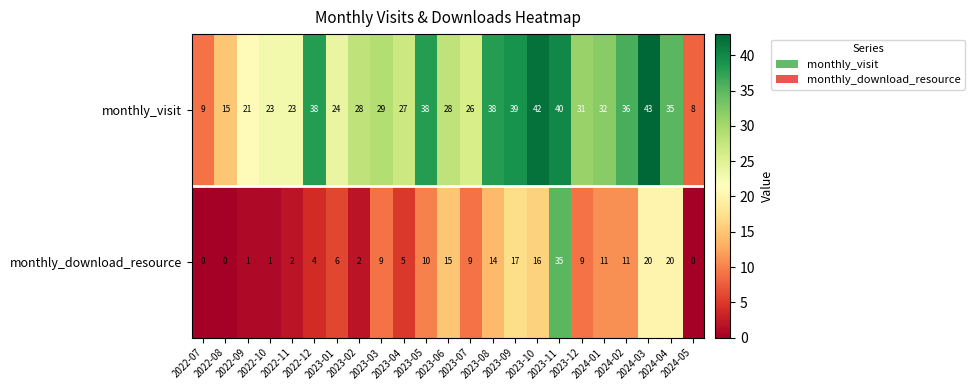

What is the difference between the second highest and minimum values in the monthly_visit series?

34